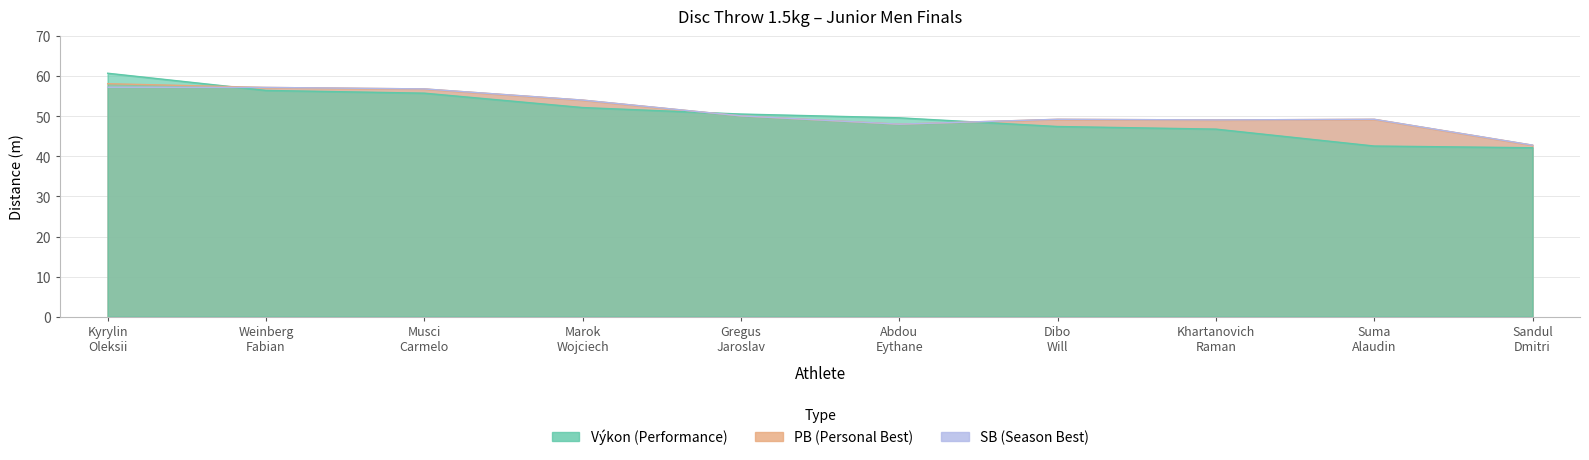

Reading left to right, transcribe all the data shown in this chart.

Výkon: 60.7	56.5	55.8	52.2	50.6	49.6	47.5	46.8	42.6	42.1
PB: 58.1	57.2	56.8	54.0	50.1	48.0	49.2	49.1	49.2	42.8
SB: 57.2	57.2	56.8	54.0	50.1	48.0	49.2	49.1	49.2	42.8